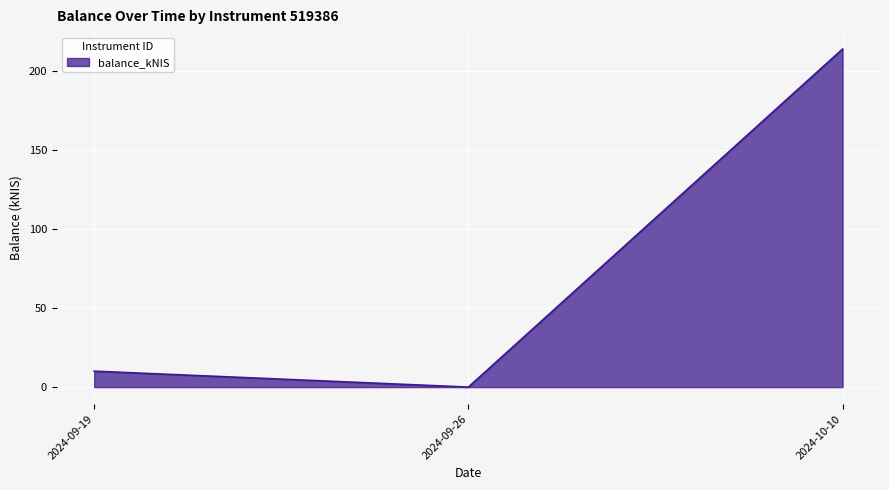

The chart shows a value of 98.3 at 2024-09-26. True or false?

False